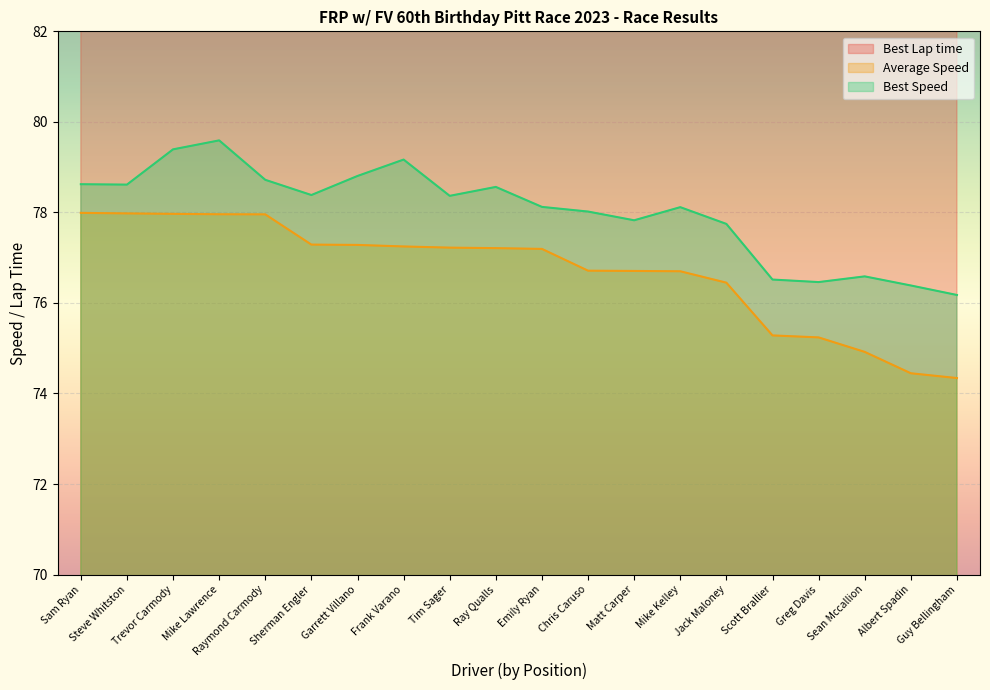

What is the spread (max minus min) of values at Ray Qualls?

51.1